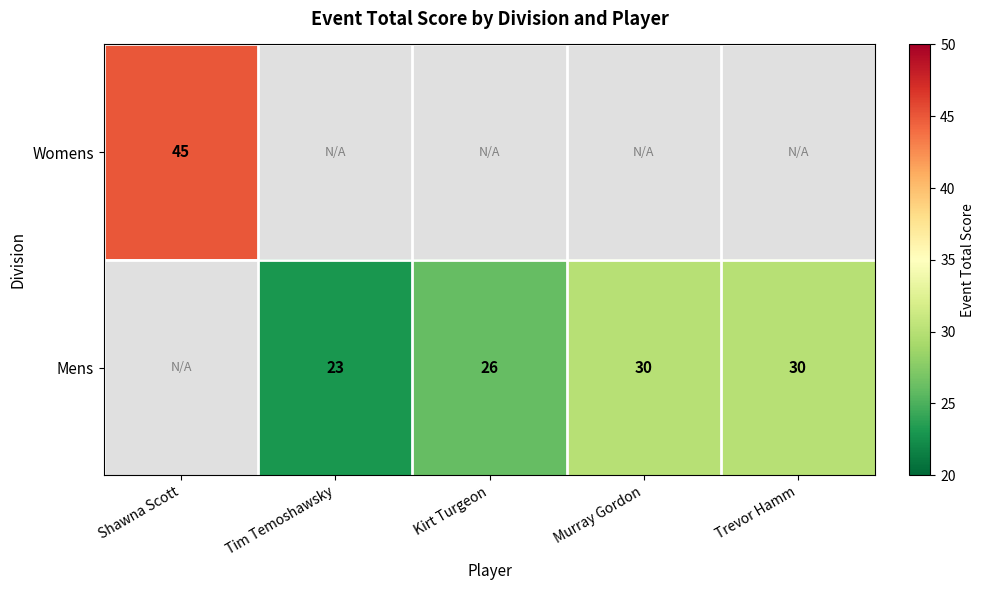

Which series has the largest total across all categories?

Mens